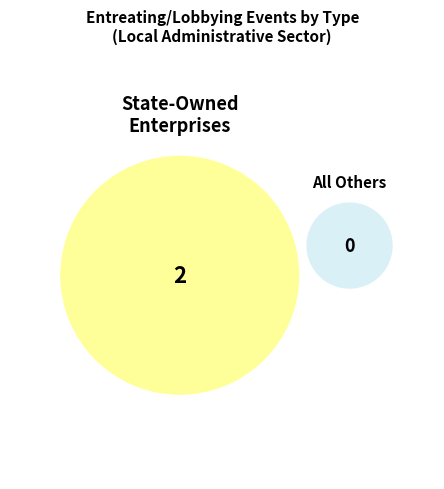

To the nearest percent, what is the average slice percentage?

50%